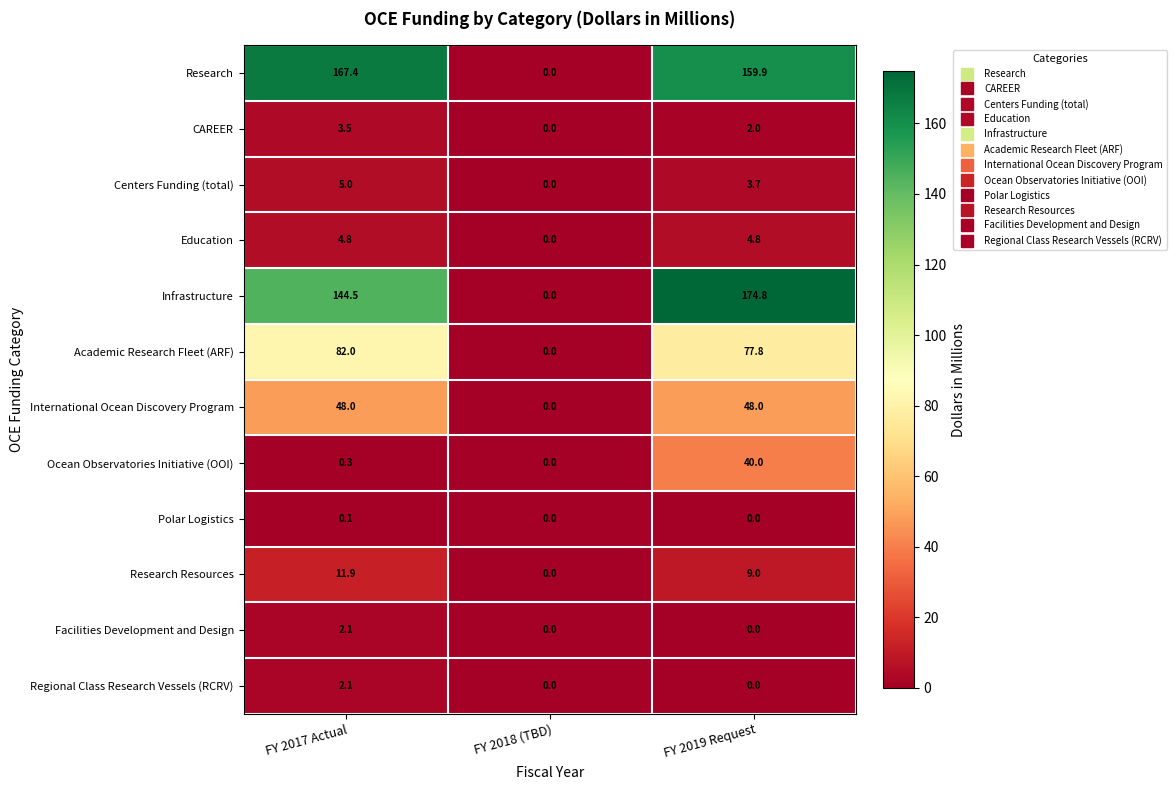

At how many categories does at least one series exceed 133?

2